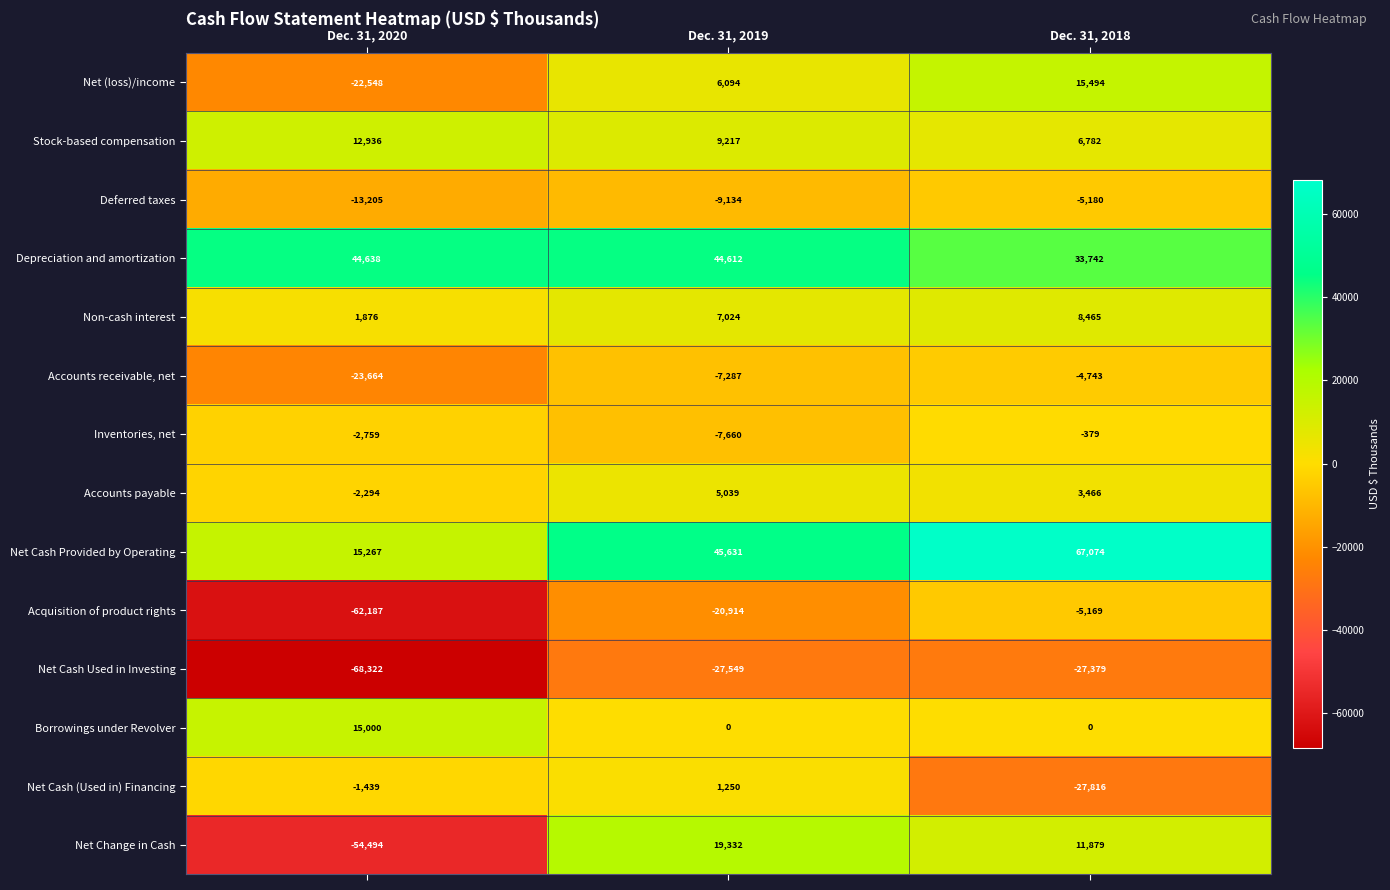

Count the number of data series in this chart.

14